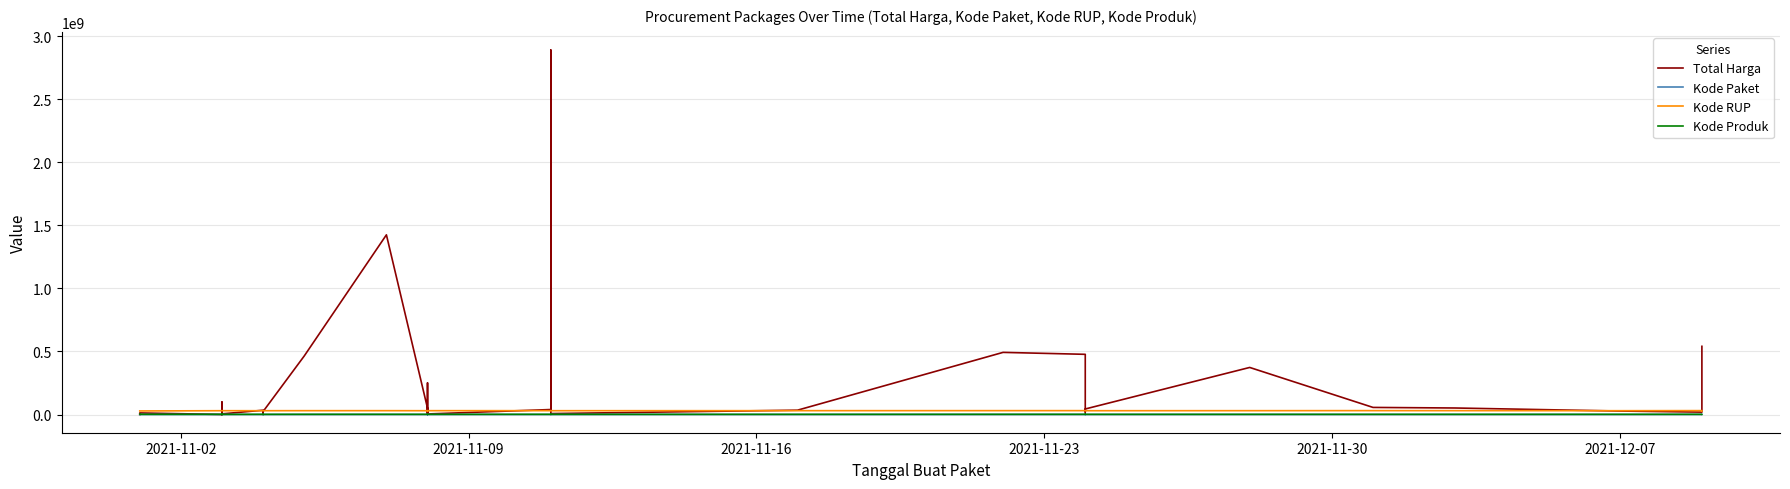

What is the minimum value shown in the chart?

464